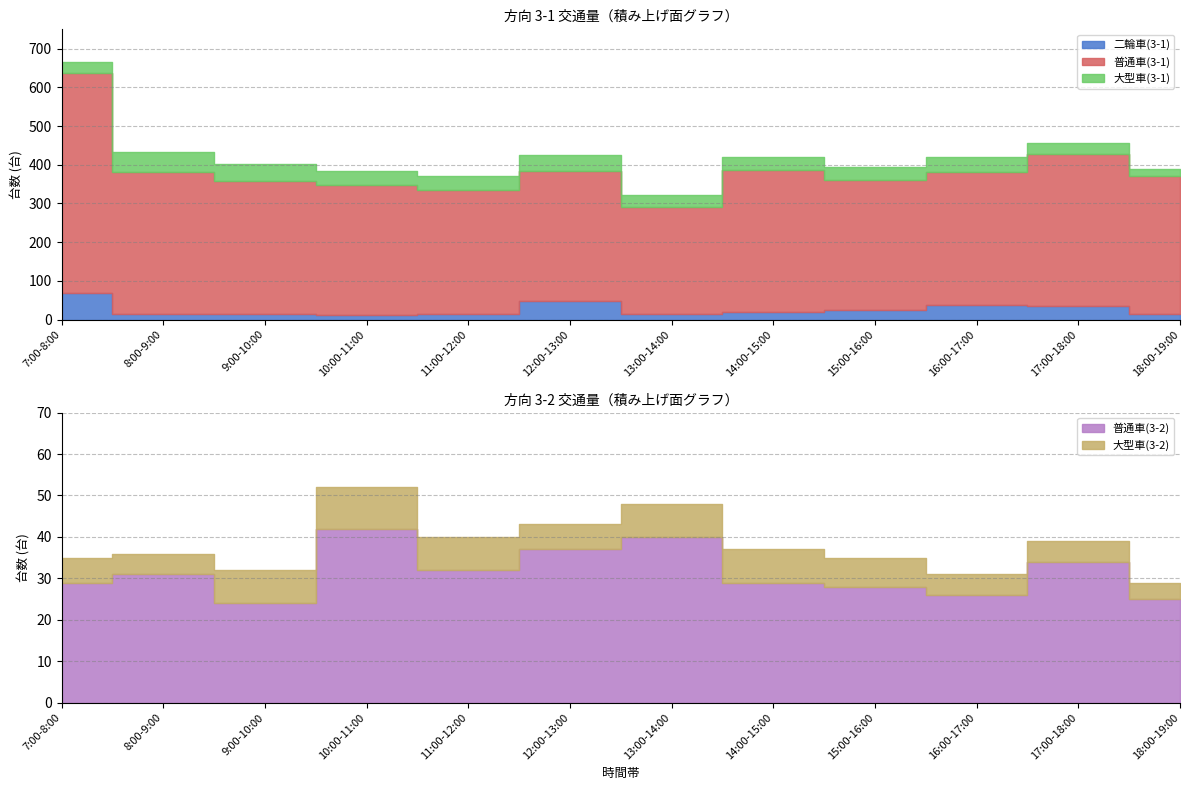

How many lines are shown in the chart?

5